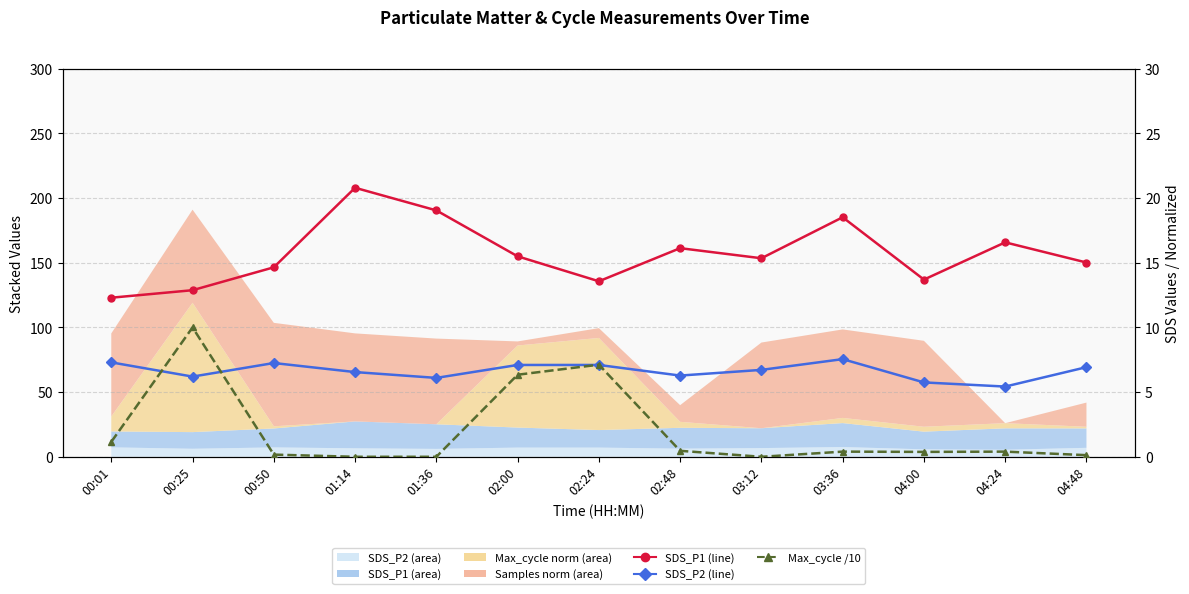

Is the value of SDS_P2 (line) at 04:48 greater than the value of Max_cycle /10 (norm) at 01:14?

Yes